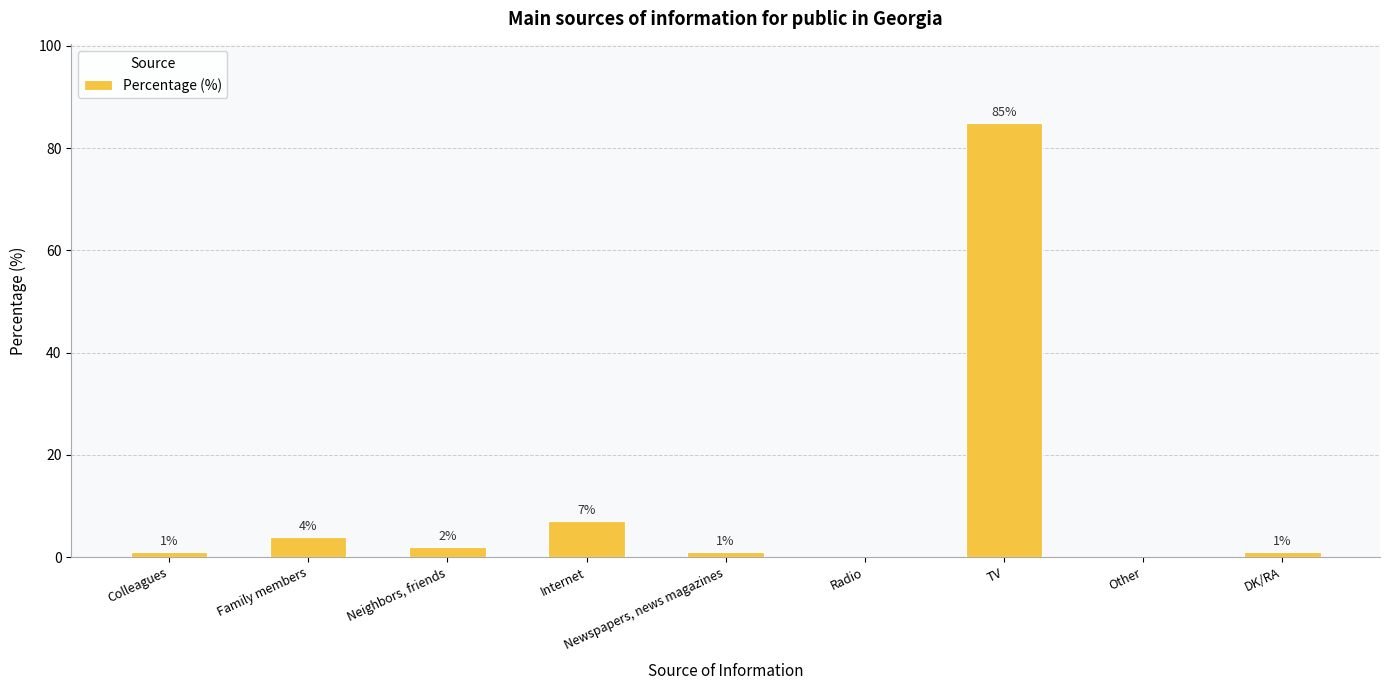

At which category does the chart reach its peak across all series?

TV